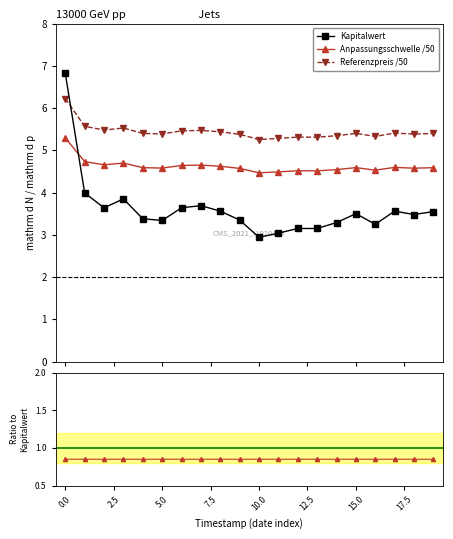

Rank the series by their maximum value, from highest to lowest.

Kapitalwert, Referenzpreis /50, Anpassungsschwelle /50, Anpassungsschwelle